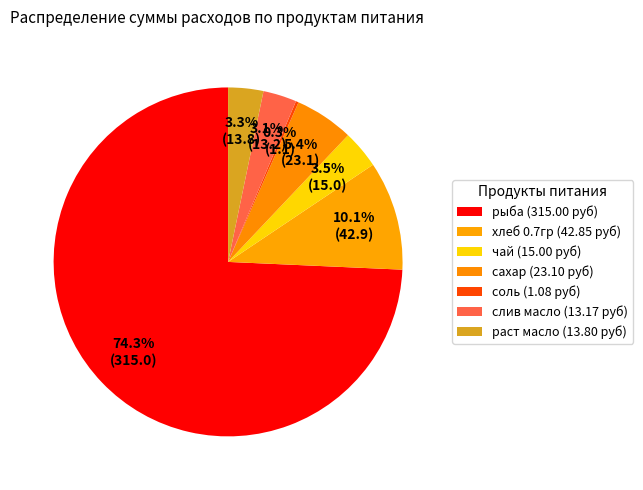

Is it true that сахар is 16% of the pie?

False